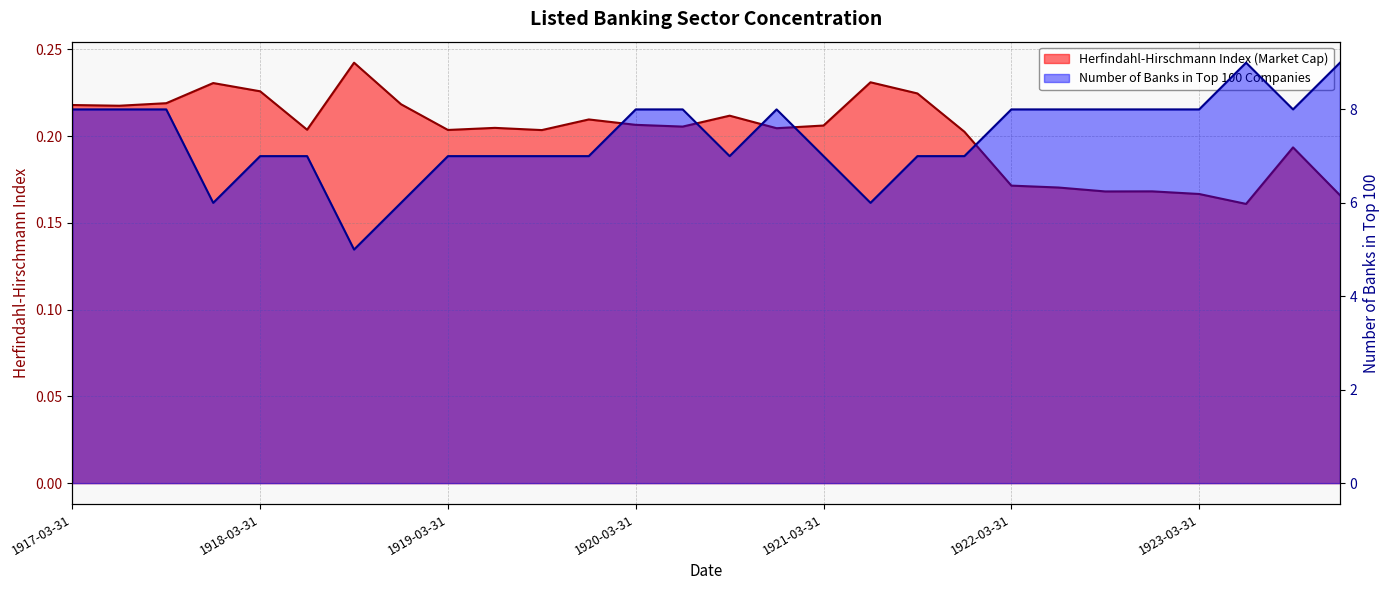

What position from the left is 1922-06-30?

22